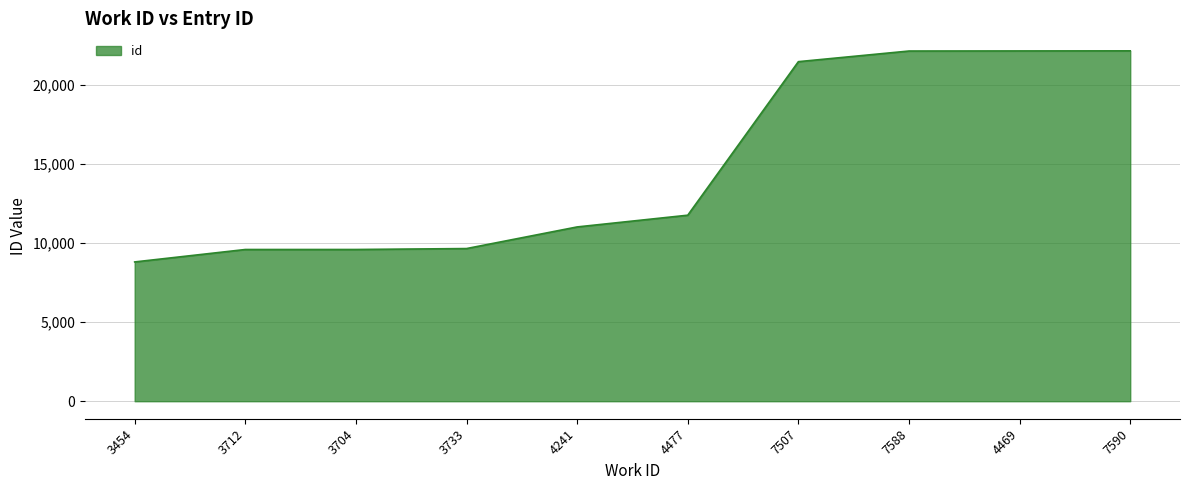

What is the sum of the values at 4241 and 7590?

33213